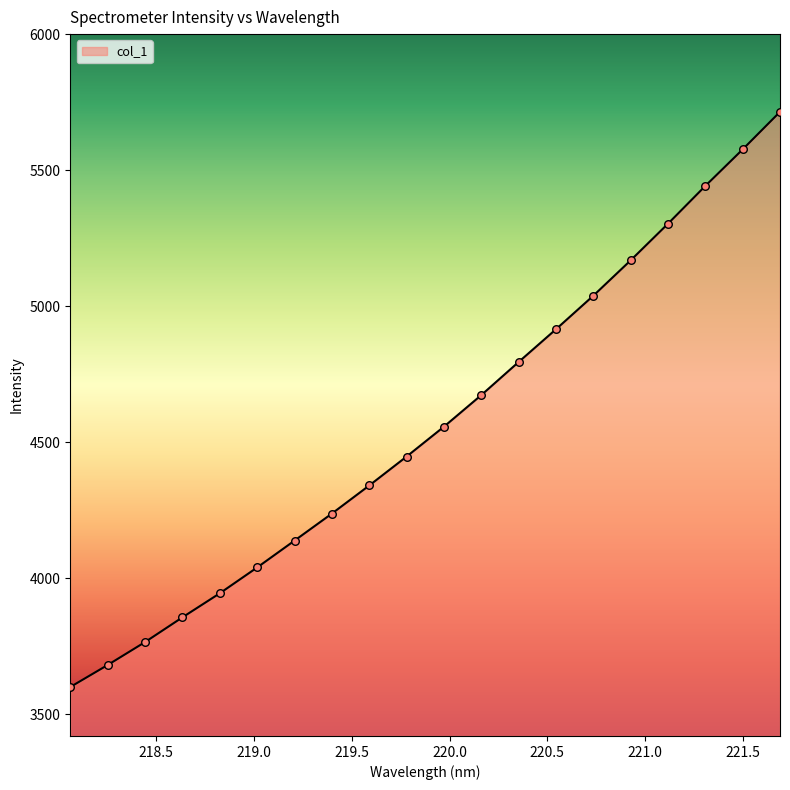

What is the maximum value shown in the chart?

5715.2